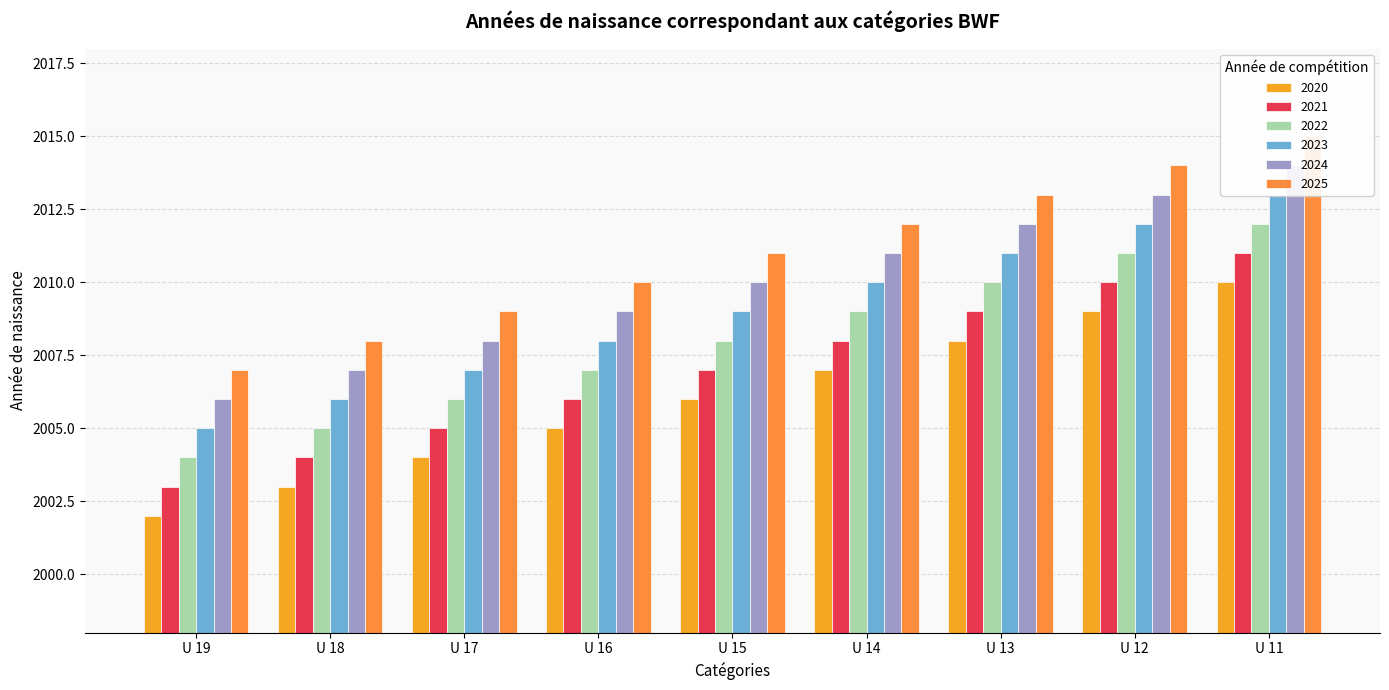

At which label does 2025 reach its minimum?

U 19